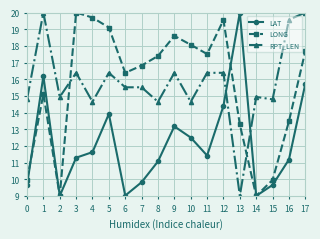

What are all the series names shown in the legend?

LAT, LONG, RPT_LEN